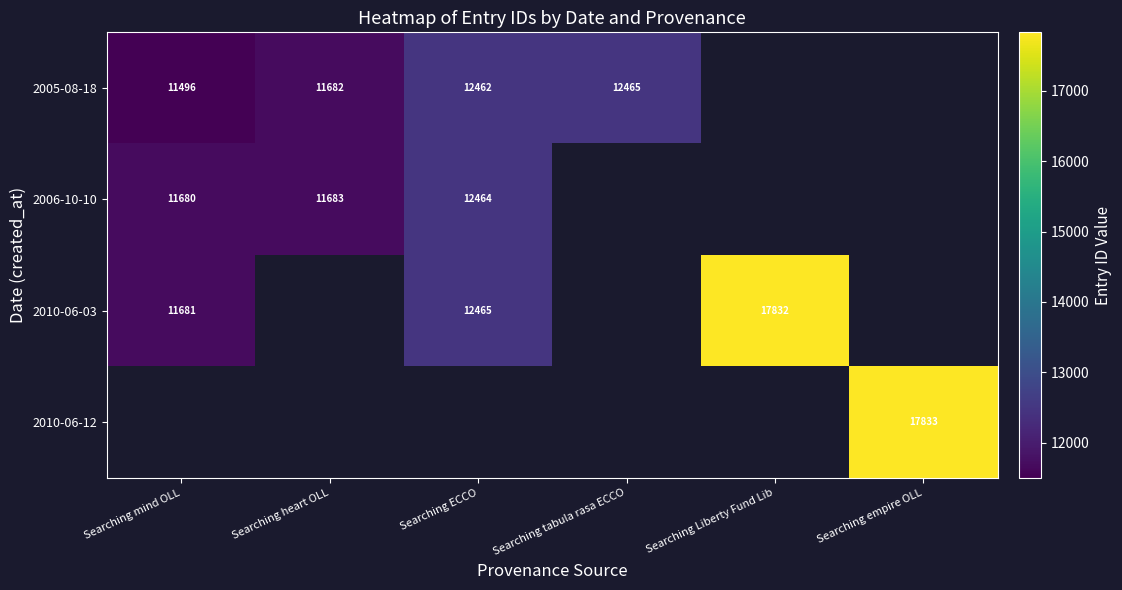

The 2006-10-10 series shows 17439 at Searching heart OLL. True or false?

False